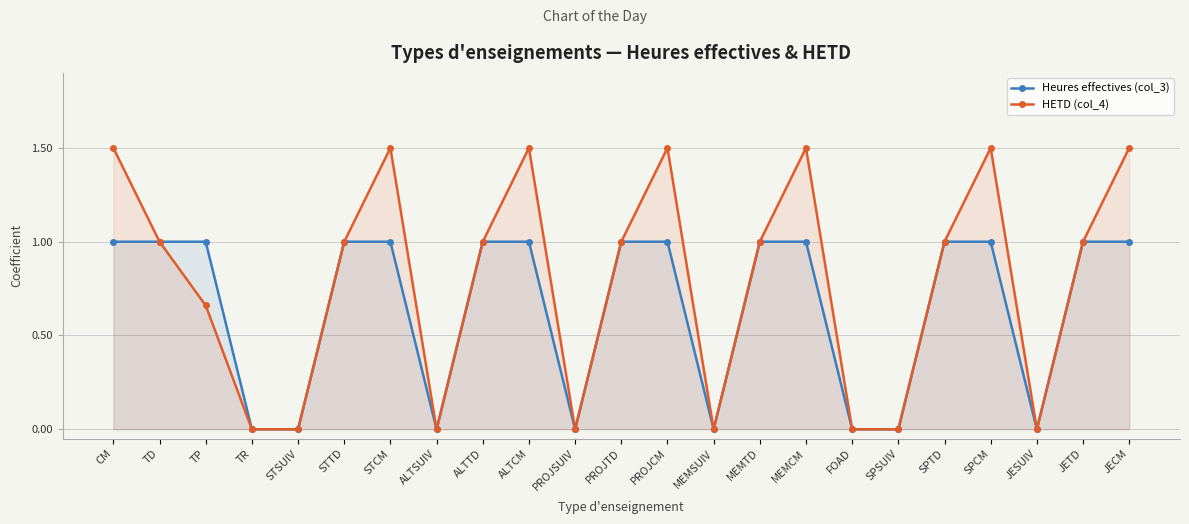

How many HETD (col_4) values are between 0 and 1?

16